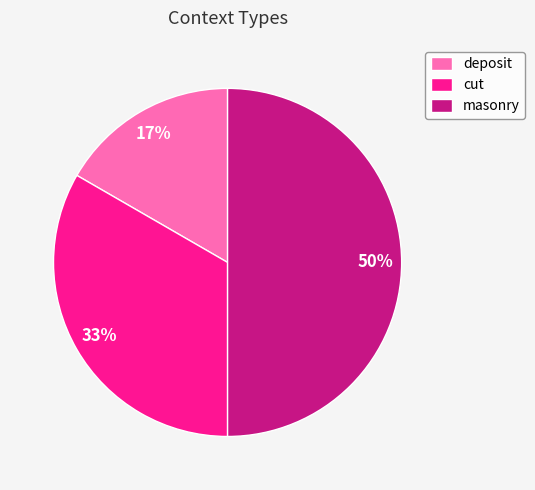

How many segments does this pie chart have?

3